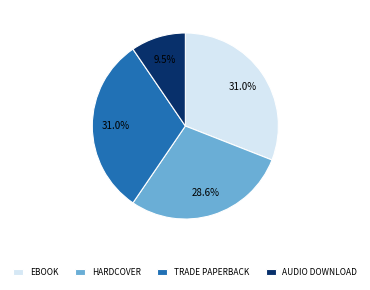

Approximately how many times larger is the value at HARDCOVER compared to TRADE PAPERBACK?

0.9